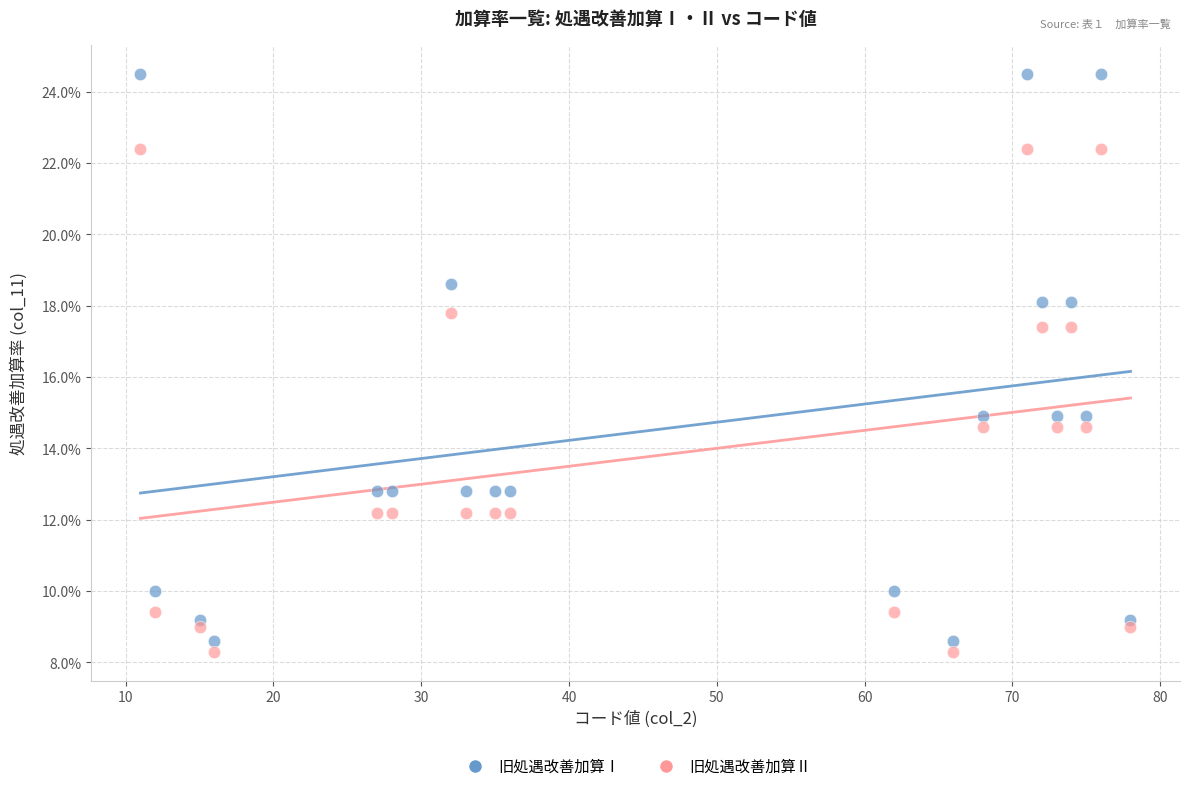

Which series reaches the minimum Y coordinate?

旧処遇改善加算Ⅱ